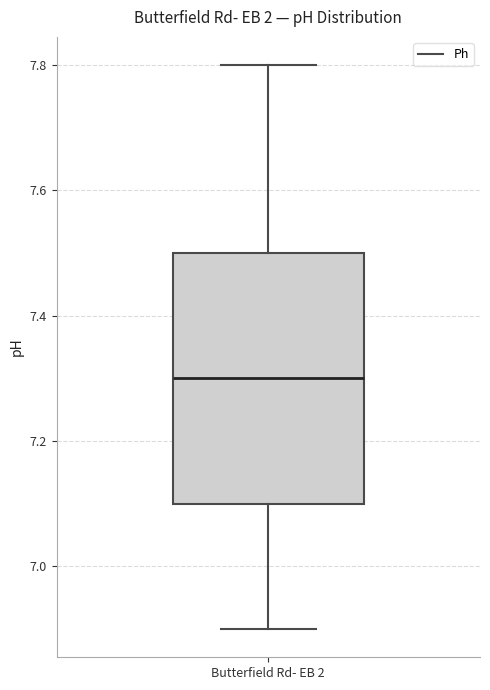

Read this box plot against the y-axis: the position of the median line, the range covered by the box, and the ends of both whiskers. The values are not printed on the chart, so give them approximately, as read against the axis.

median 7.3, box 7.1 to 7.5, whiskers 6.9 to 7.8